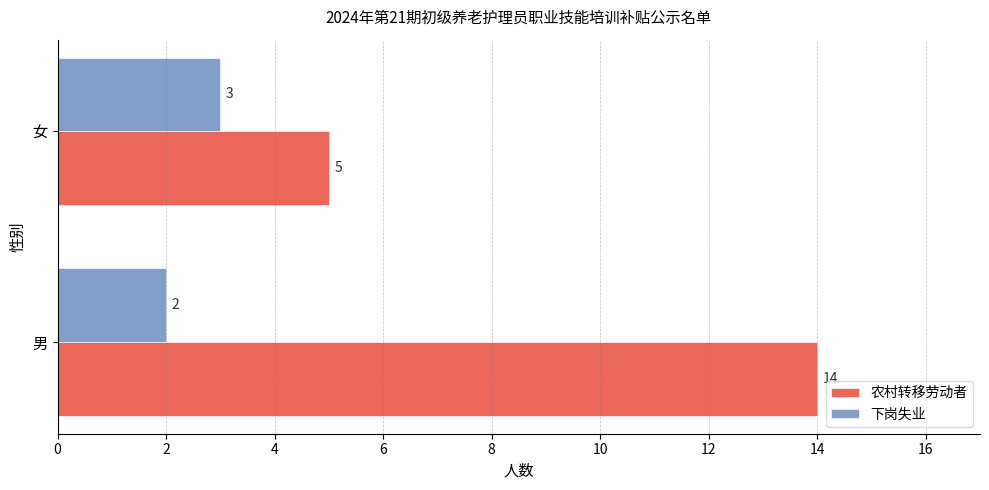

Between 男 and 女, which series saw the biggest shift?

农村转移劳动者